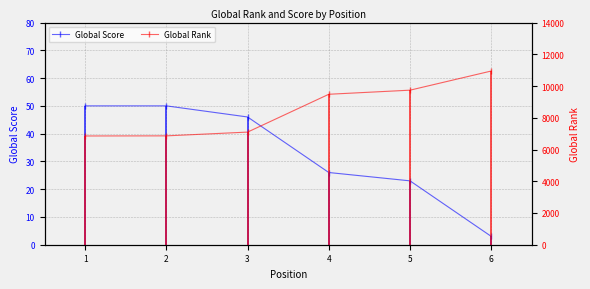

Does the chart have visible grid lines?

Yes